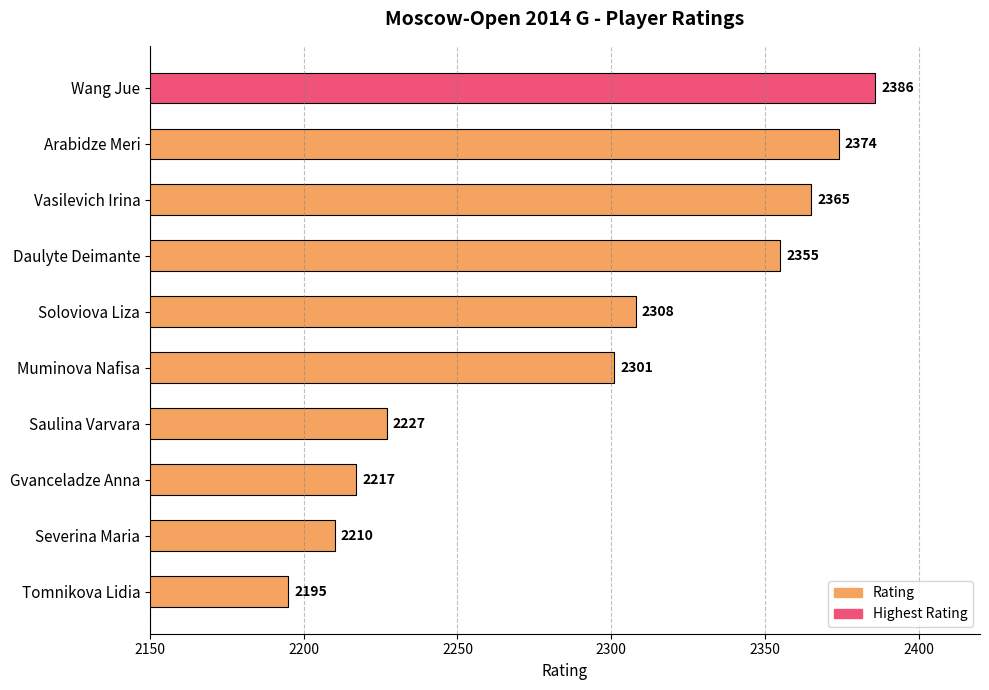

How many data points are less than 2308?

5